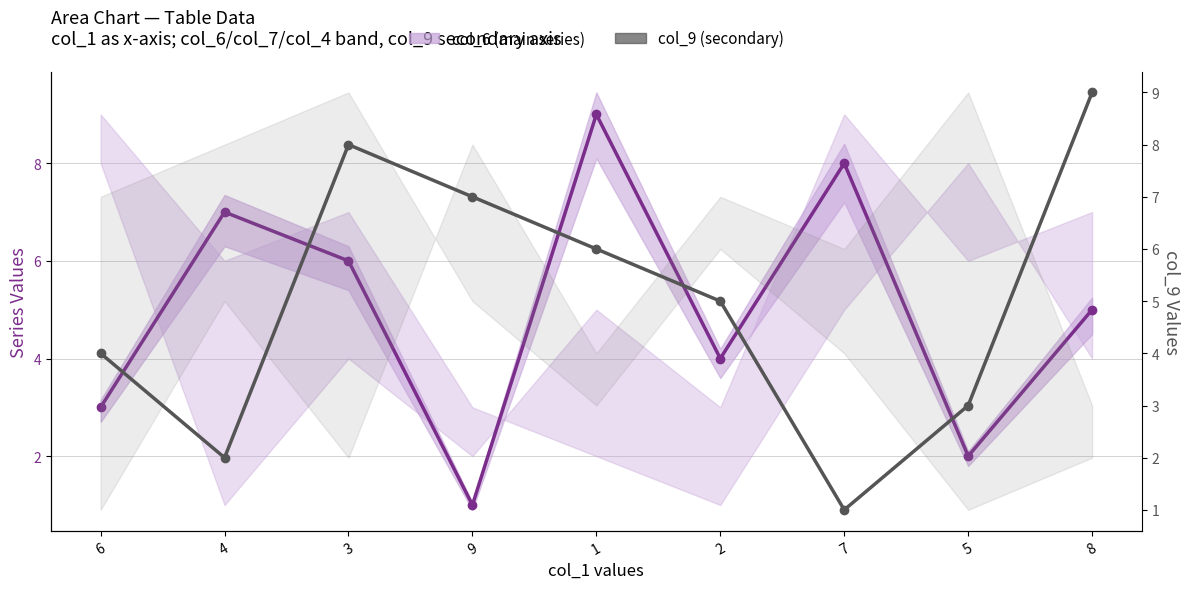

What is the value of the col_9 (secondary) point at the 2nd from the left?

2